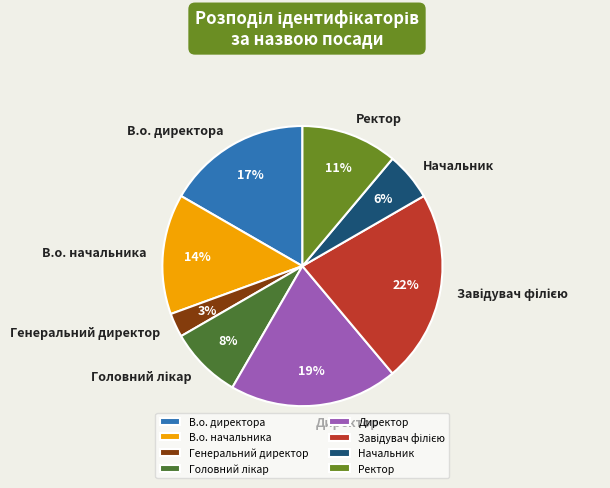

To the nearest percent, what is the average slice percentage?

12%